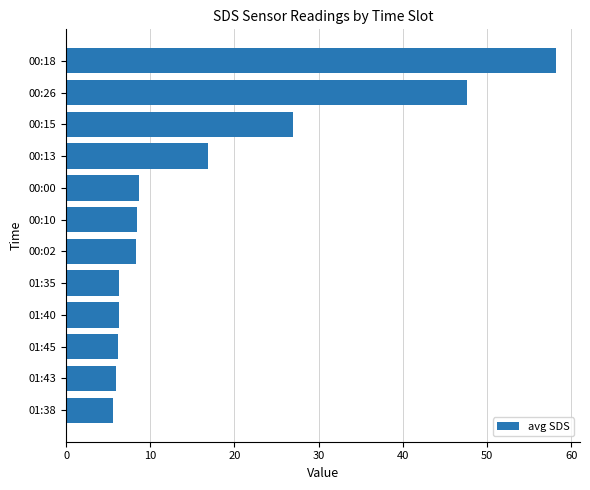

What is the maximum value shown in the chart?

58.2